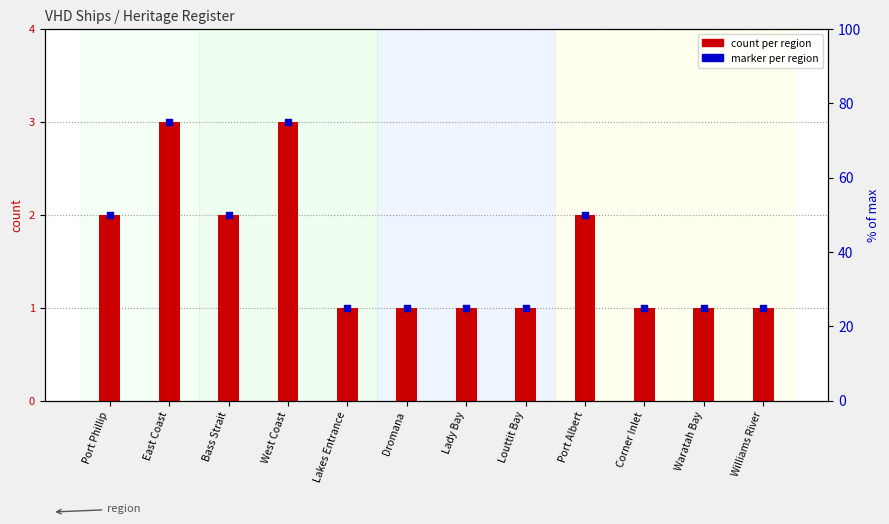

At which category is the sum across all series the highest?

East Coast